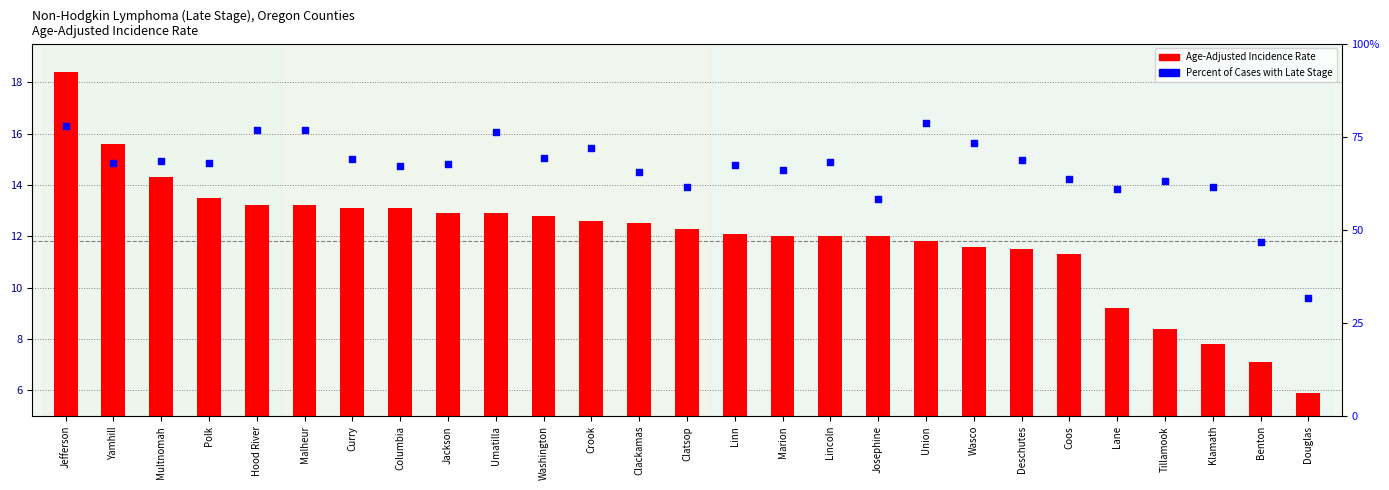

What is the total value across all series at Washington?

82.2